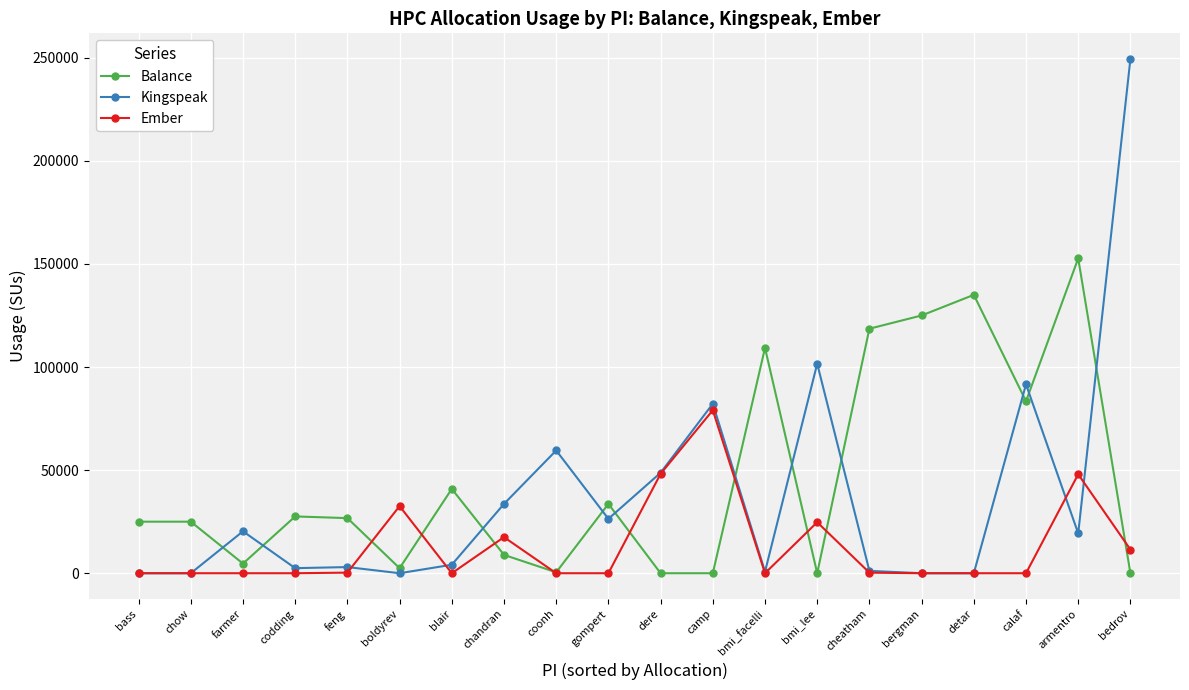

What is the total value across all series at feng?

30000.0